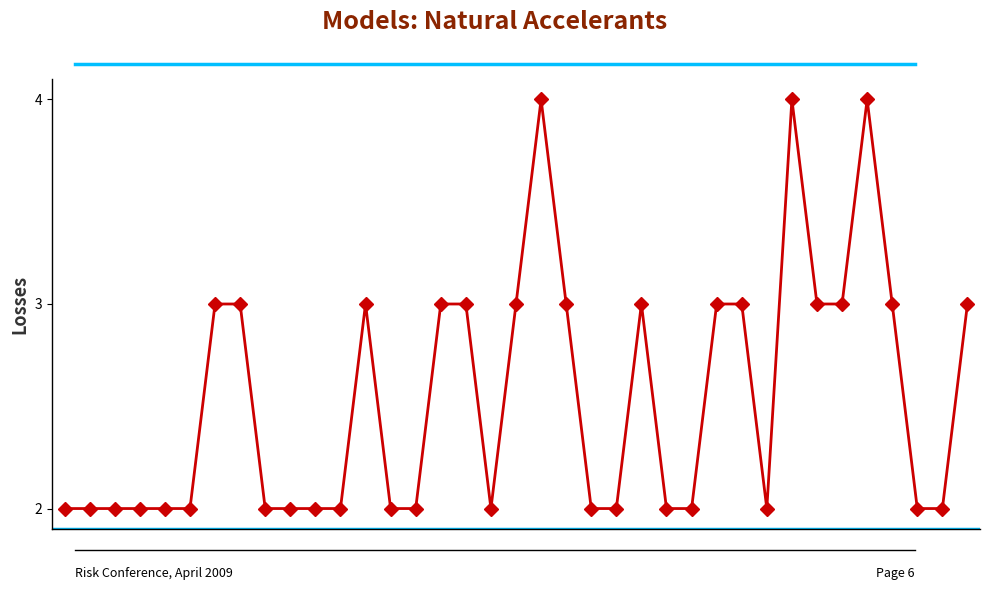

What is the maximum value shown in the chart?

4